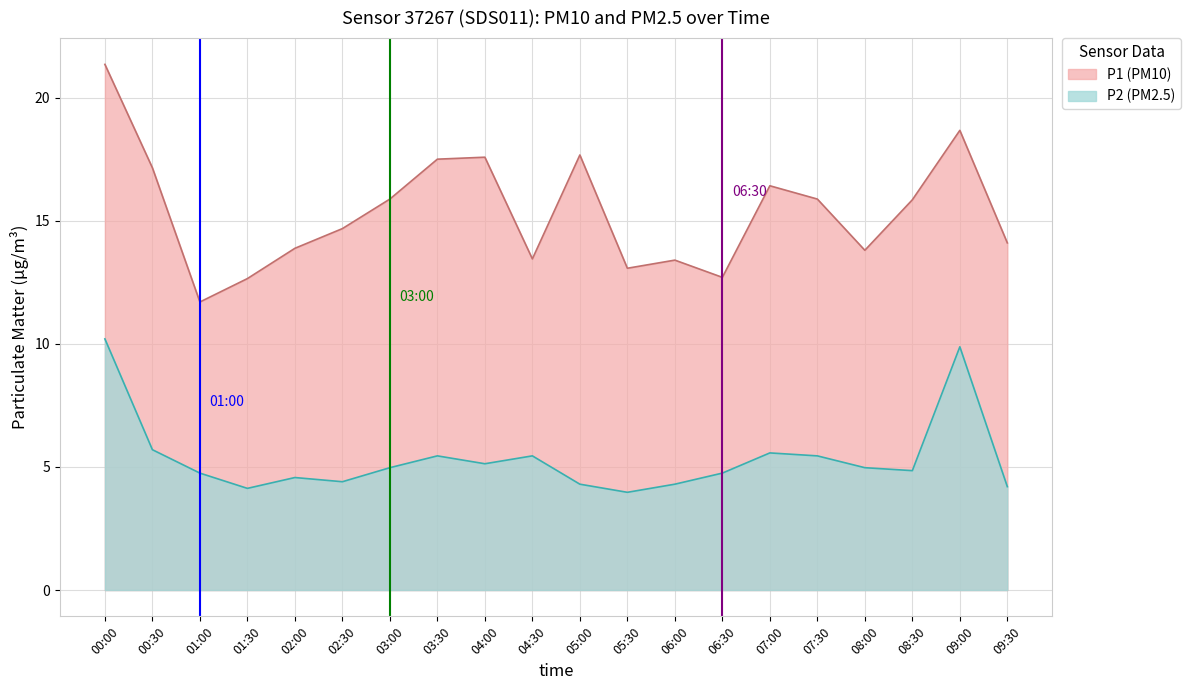

What are all the series names shown in the legend?

P1, P2